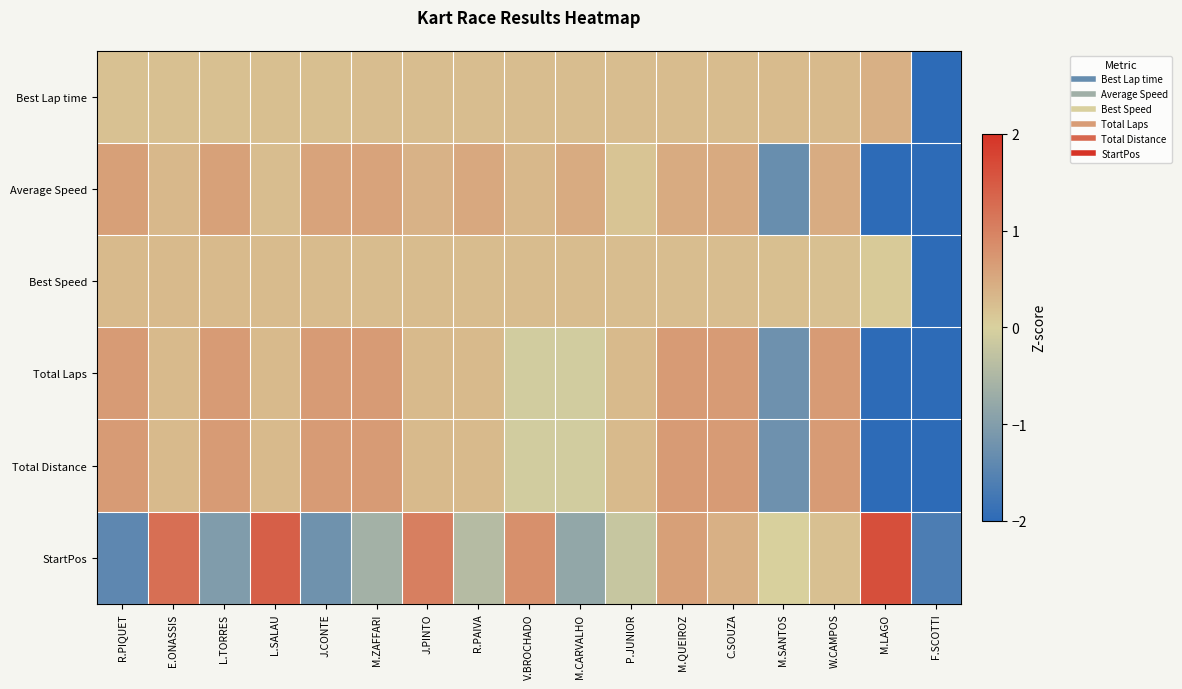

Reading right to left, transcribe all the data shown in this chart.

Best Lap time: F.SCOTTI=-4.0	M.LAGO=0.4	W.CAMPOS=0.3	M.SANTOS=0.3	C.SOUZA=0.3	M.QUEIROZ=0.3	P.JUNIOR=0.2	M.CARVALHO=0.2	V.BROCHADO=0.2	R.PAIVA=0.2	J.PINTO=0.2	M.ZAFFARI=0.2	J.CONTE=0.2	L.SALAU=0.2	L.TORRES=0.2	E.ONASSIS=0.2	R.PIQUET=0.2
Average Speed: F.SCOTTI=-2.9	M.LAGO=-2.0	W.CAMPOS=0.5	M.SANTOS=-1.3	C.SOUZA=0.5	M.QUEIROZ=0.5	P.JUNIOR=0.2	M.CARVALHO=0.5	V.BROCHADO=0.3	R.PAIVA=0.5	J.PINTO=0.4	M.ZAFFARI=0.6	J.CONTE=0.6	L.SALAU=0.2	L.TORRES=0.6	E.ONASSIS=0.3	R.PIQUET=0.6
Best Speed: F.SCOTTI=-4.0	M.LAGO=0.1	W.CAMPOS=0.2	M.SANTOS=0.2	C.SOUZA=0.2	M.QUEIROZ=0.2	P.JUNIOR=0.2	M.CARVALHO=0.3	V.BROCHADO=0.3	R.PAIVA=0.3	J.PINTO=0.3	M.ZAFFARI=0.3	J.CONTE=0.3	L.SALAU=0.3	L.TORRES=0.3	E.ONASSIS=0.3	R.PIQUET=0.3
Total Laps: F.SCOTTI=-2.8	M.LAGO=-2.0	W.CAMPOS=0.7	M.SANTOS=-1.2	C.SOUZA=0.7	M.QUEIROZ=0.7	P.JUNIOR=0.3	M.CARVALHO=-0.1	V.BROCHADO=-0.1	R.PAIVA=0.3	J.PINTO=0.3	M.ZAFFARI=0.7	J.CONTE=0.7	L.SALAU=0.3	L.TORRES=0.7	E.ONASSIS=0.3	R.PIQUET=0.7
Total Distance: F.SCOTTI=-2.8	M.LAGO=-2.0	W.CAMPOS=0.7	M.SANTOS=-1.2	C.SOUZA=0.7	M.QUEIROZ=0.7	P.JUNIOR=0.3	M.CARVALHO=-0.1	V.BROCHADO=-0.1	R.PAIVA=0.3	J.PINTO=0.3	M.ZAFFARI=0.7	J.CONTE=0.7	L.SALAU=0.3	L.TORRES=0.7	E.ONASSIS=0.3	R.PIQUET=0.7
StartPos: F.SCOTTI=-1.6	M.LAGO=1.6	W.CAMPOS=0.2	M.SANTOS=0.0	C.SOUZA=0.4	M.QUEIROZ=0.6	P.JUNIOR=-0.2	M.CARVALHO=-0.8	V.BROCHADO=0.8	R.PAIVA=-0.4	J.PINTO=1.0	M.ZAFFARI=-0.6	J.CONTE=-1.2	L.SALAU=1.4	L.TORRES=-1.0	E.ONASSIS=1.2	R.PIQUET=-1.4